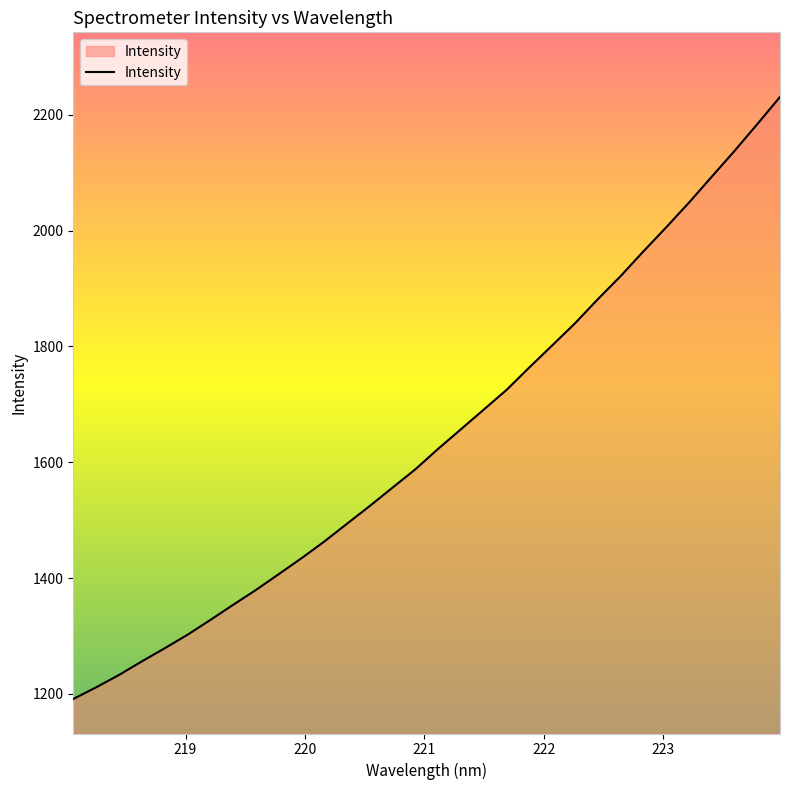

How many values exceed 1623?

16